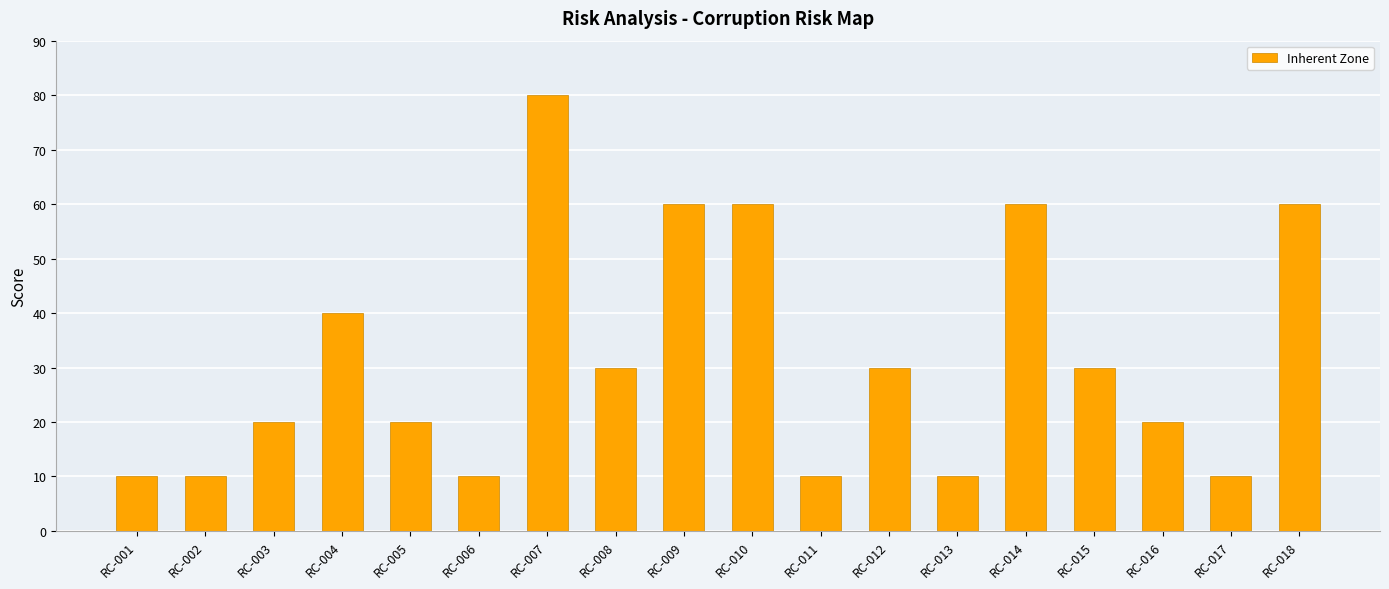

How many data points does each series have?

18